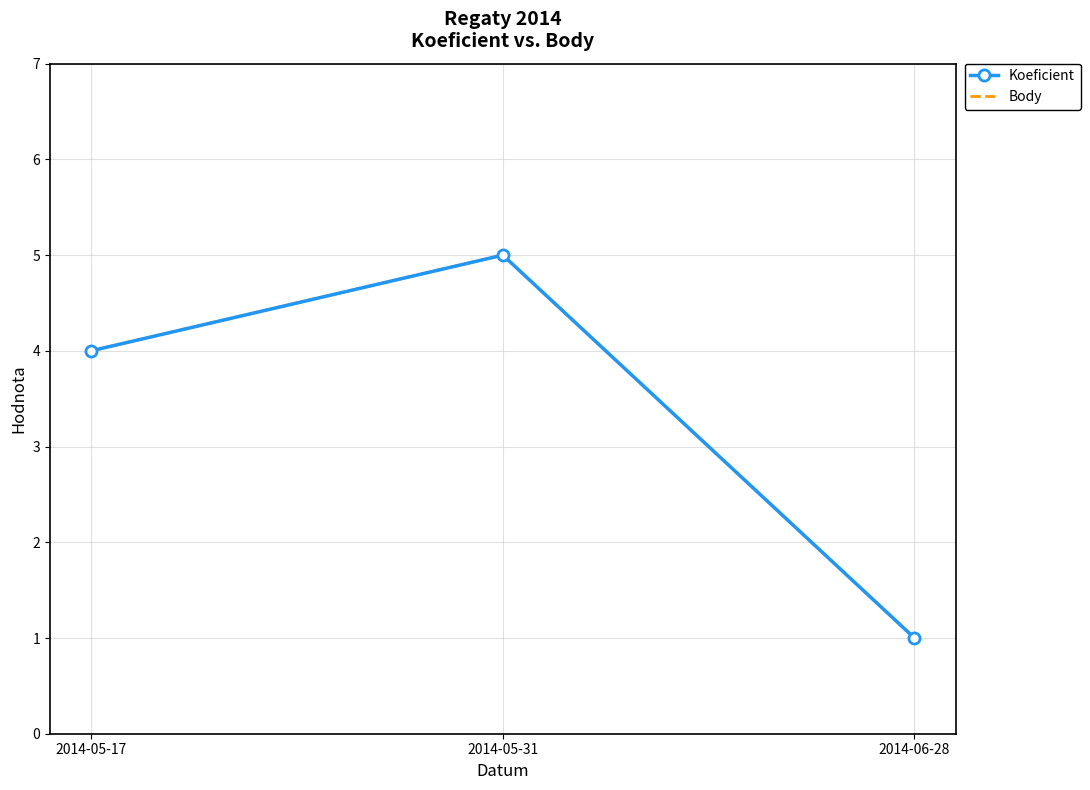

Which has a higher value, 2014-05-31 or 2014-05-17?

2014-05-31